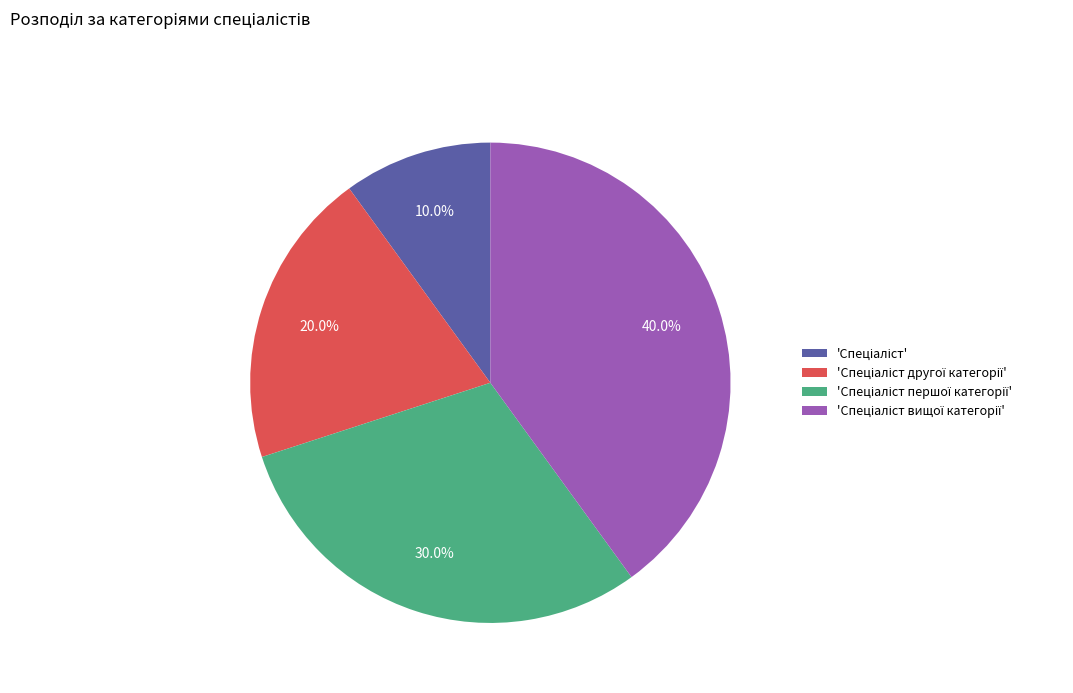

Does any single category account for the majority?

No